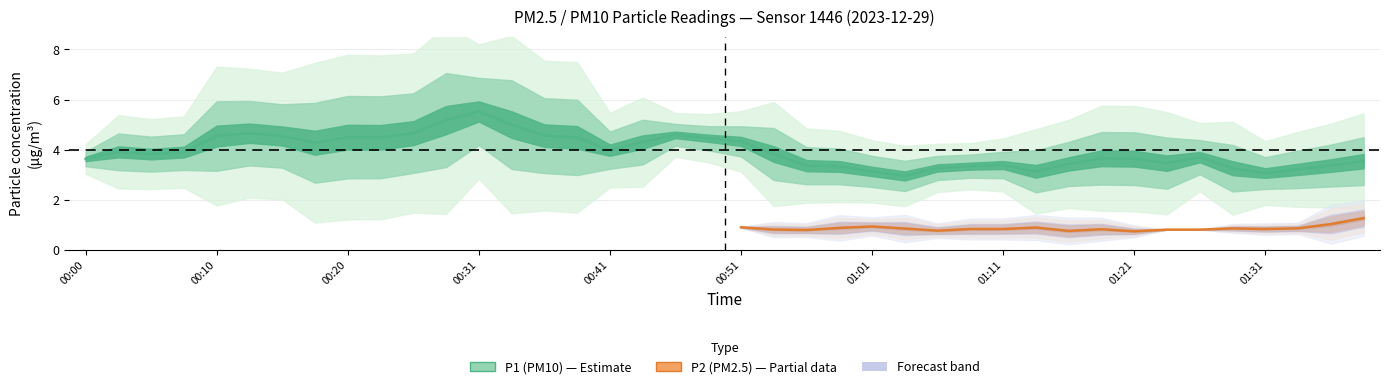

Rank the series by their maximum value, from highest to lowest.

P1, P2